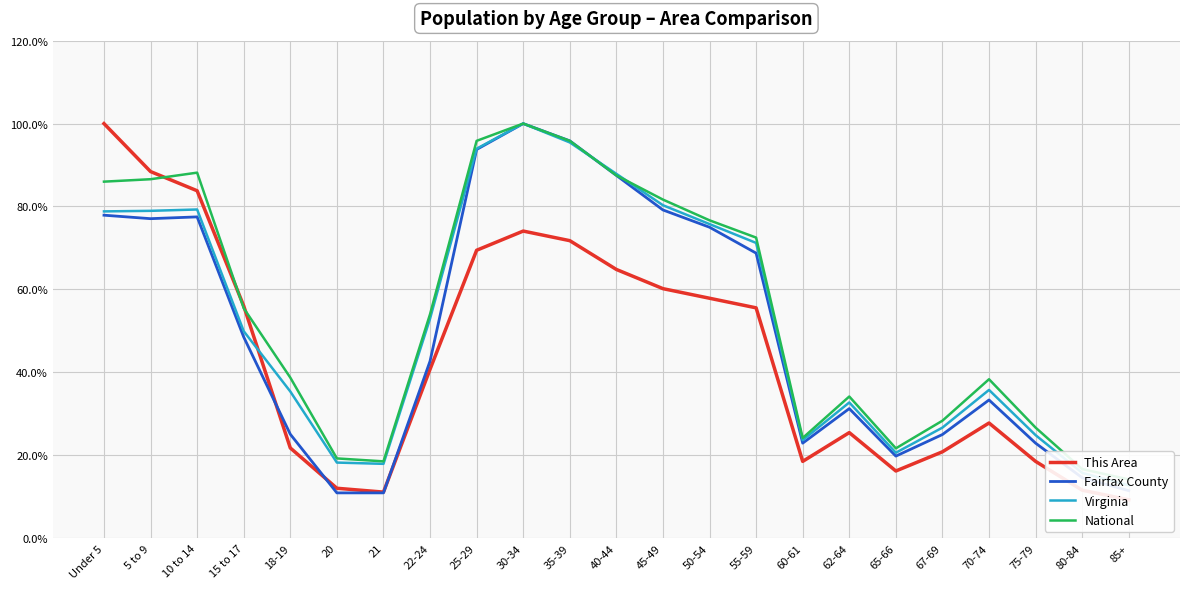

How many categories are shown in the chart?

23